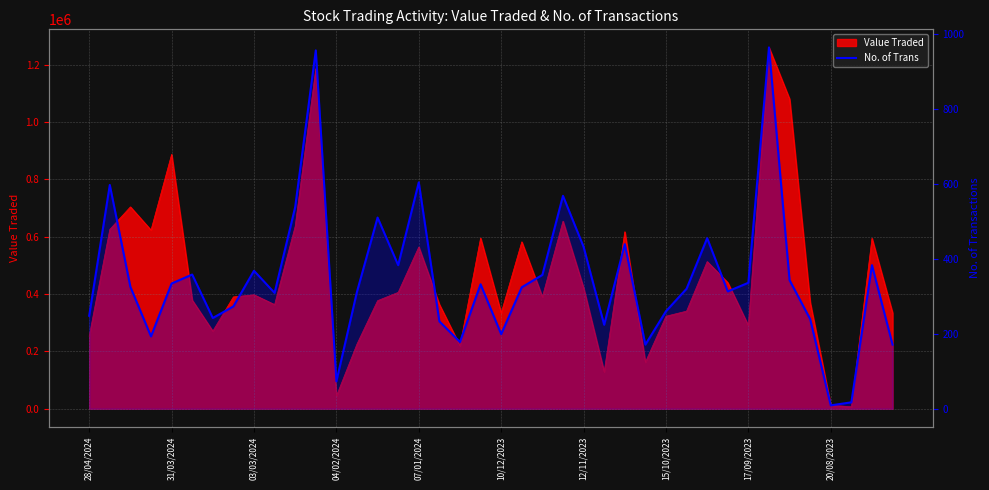

What is the sum of the values at 15 and 10/12/2023?

741